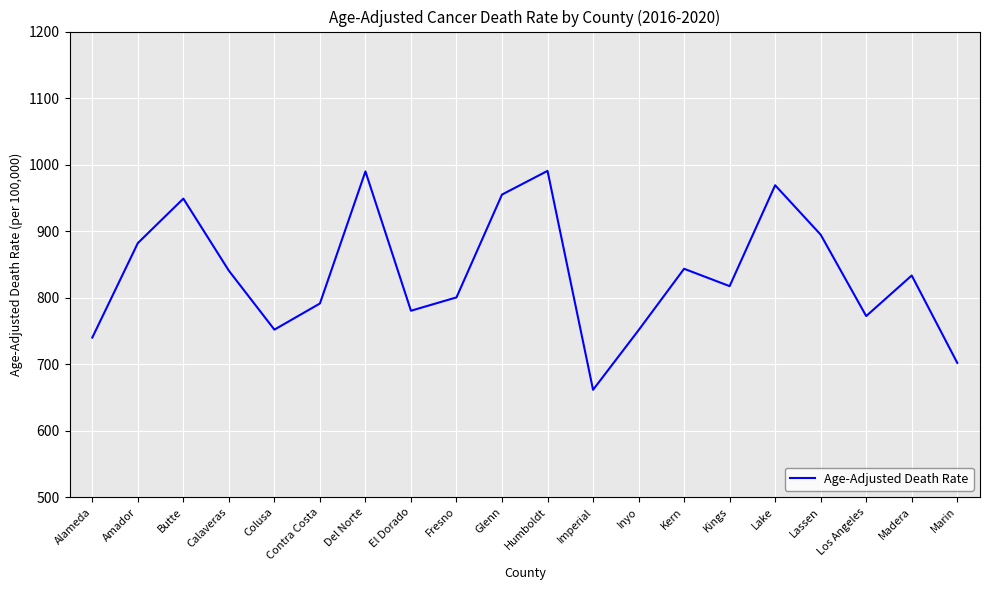

What is the change in value from Butte to Lake?

+20.1